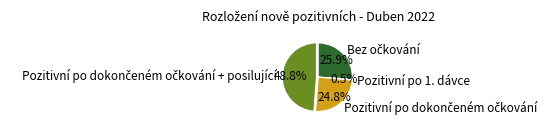

Which slice is the smallest?

Pozitivní po 1. dávce